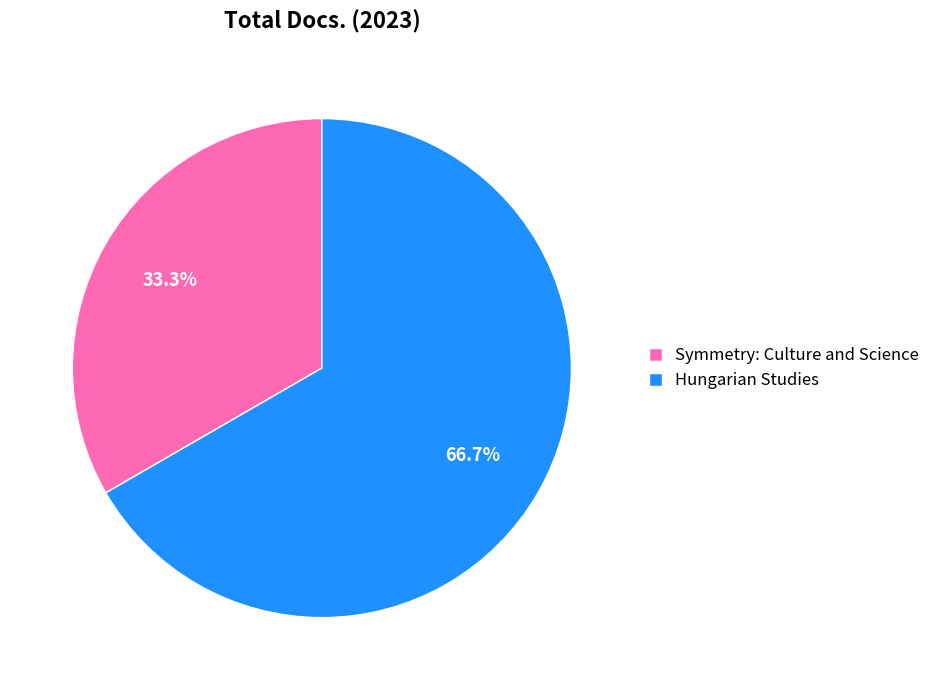

Do Hungarian Studies and Symmetry: Culture and Science together represent more than half of the pie?

Yes